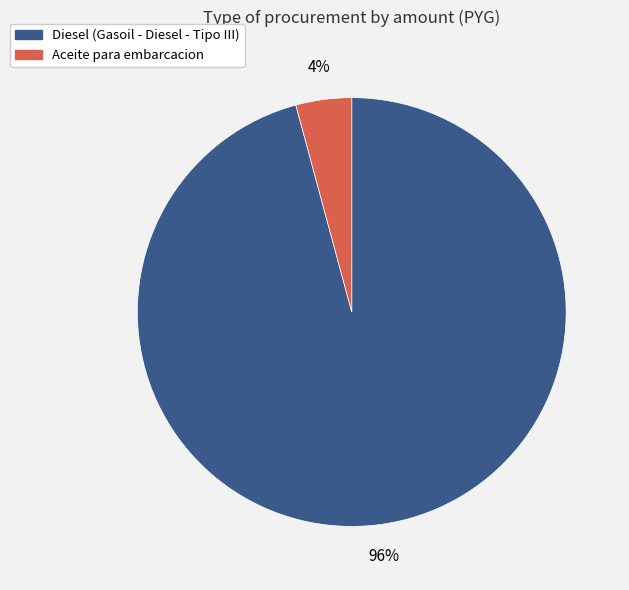

Is it true that Aceite para embarcacion is 12% of the pie?

False